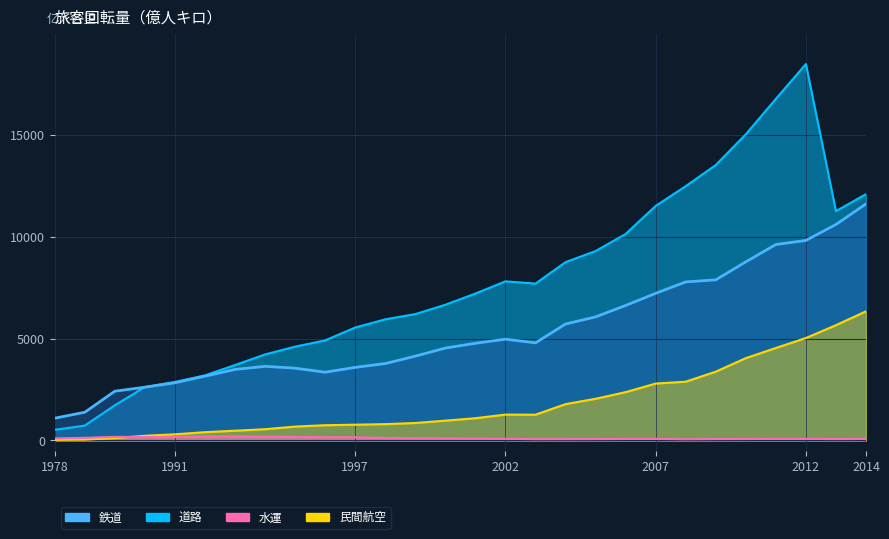

Between 1999 and 2004, which is larger?

2004